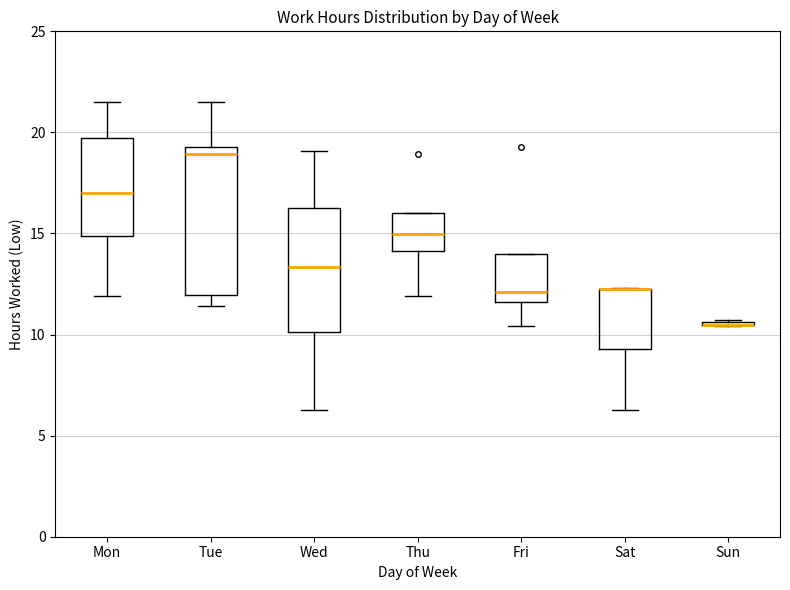

Comparing the boxes themselves (not the whiskers), which one is the tallest?

Tue